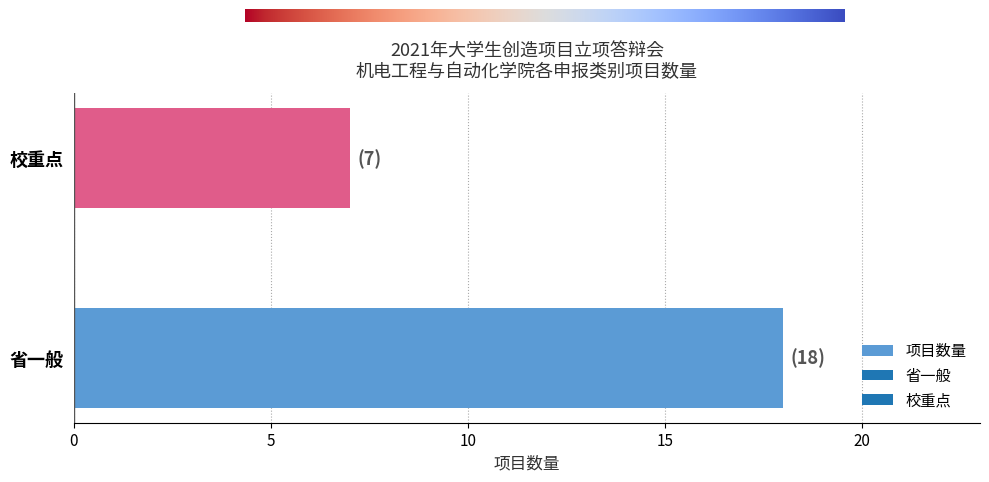

What is the sum of all values?

25